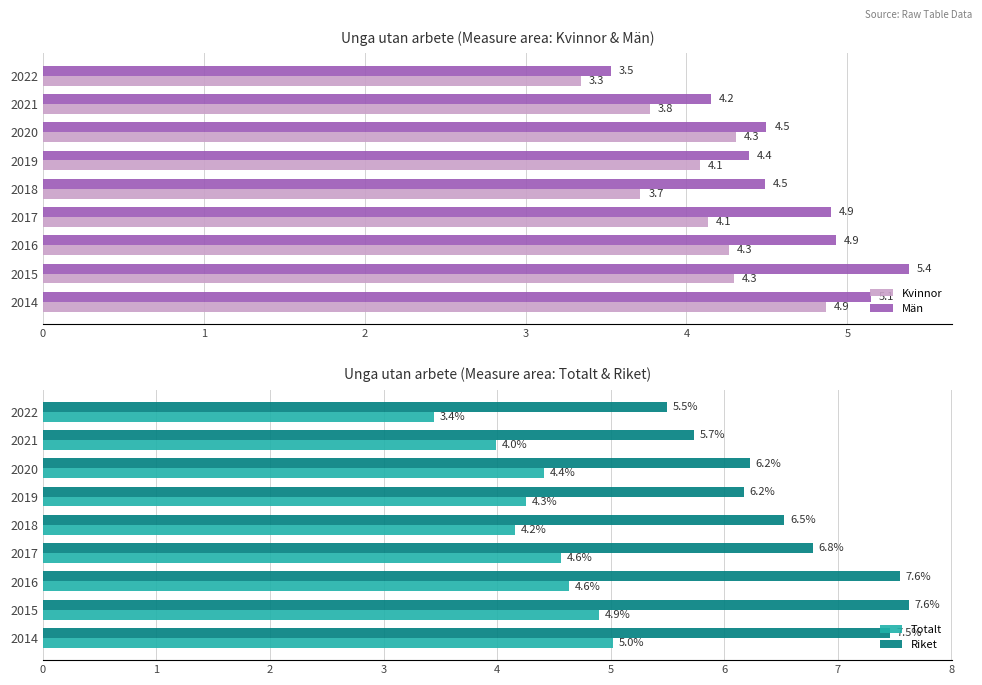

How many data points in Riket are less than 6?

2